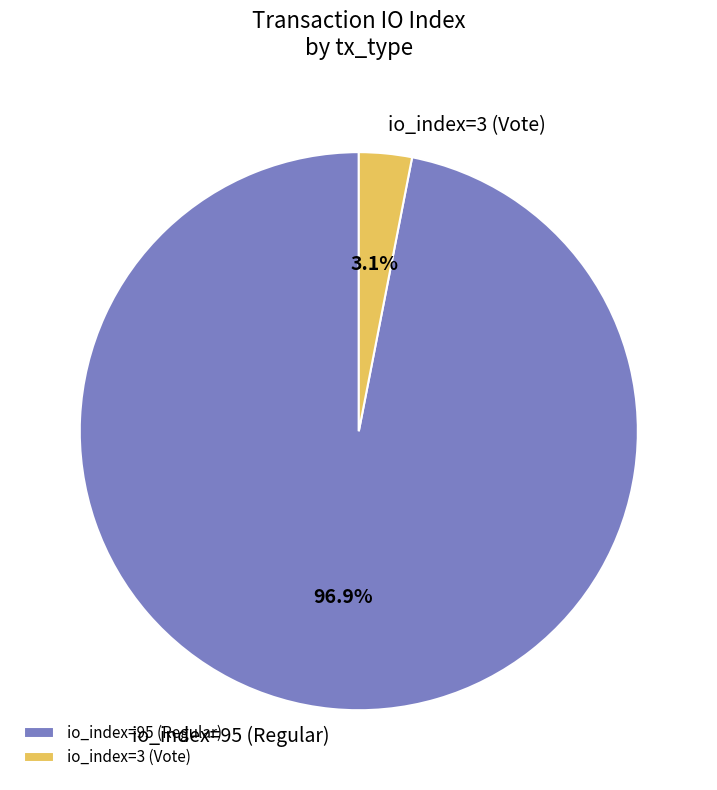

What percentage is the io_index=3 (Vote) slice, to the nearest percent?

3%